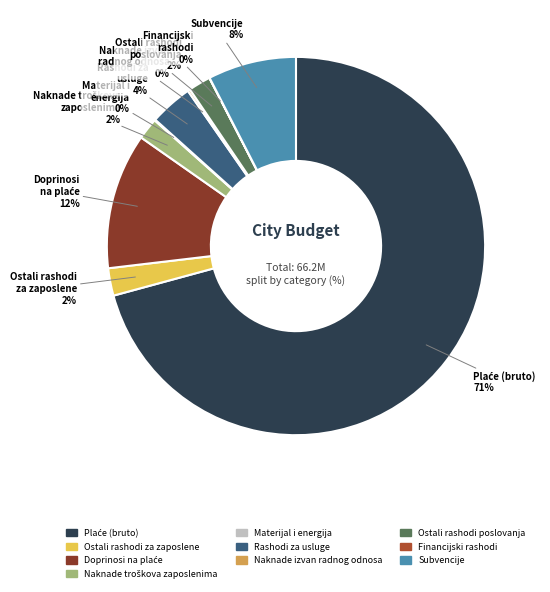

Does any single category account for the majority?

Yes